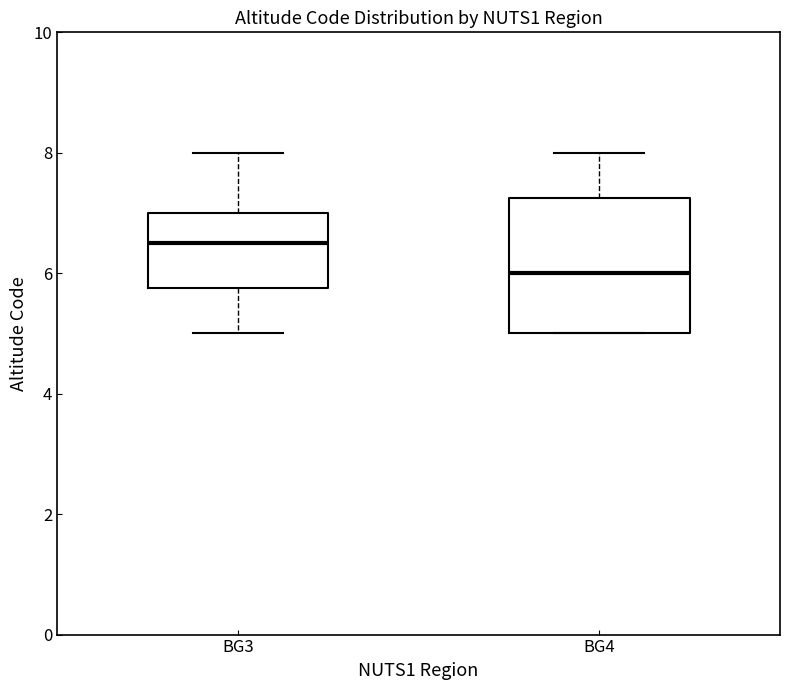

Where does the upper whisker of the box for BG4 end on the y-axis? The values are not printed on the chart, so give them approximately, as read against the axis.

8.0